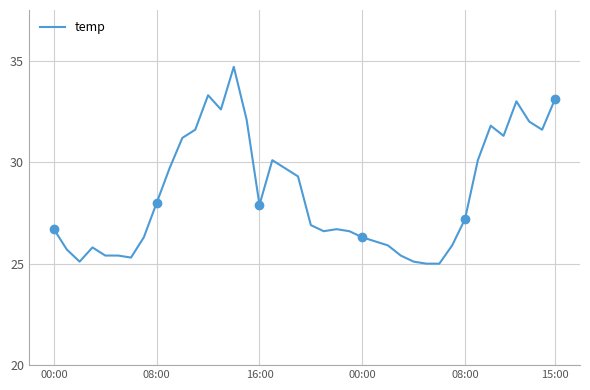

How many points are lower than both their immediate neighbors (excluding endpoints)?

7